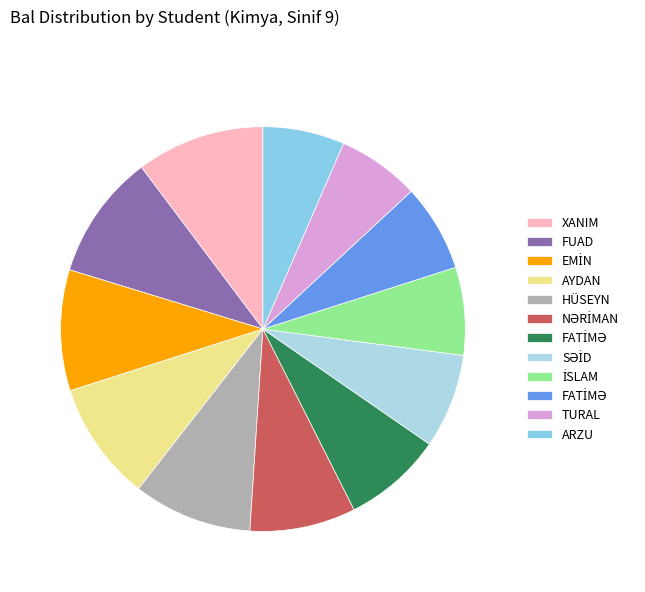

Which category has the biggest portion of the pie?

XANIM